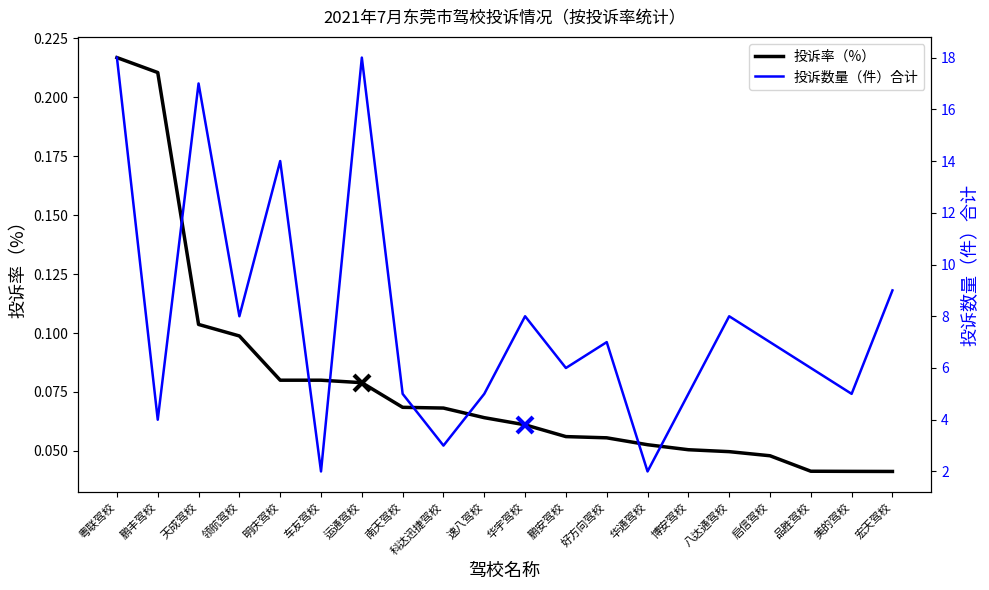

At which category does 投诉数量（件）合计 reach its first local peak?

天成驾校